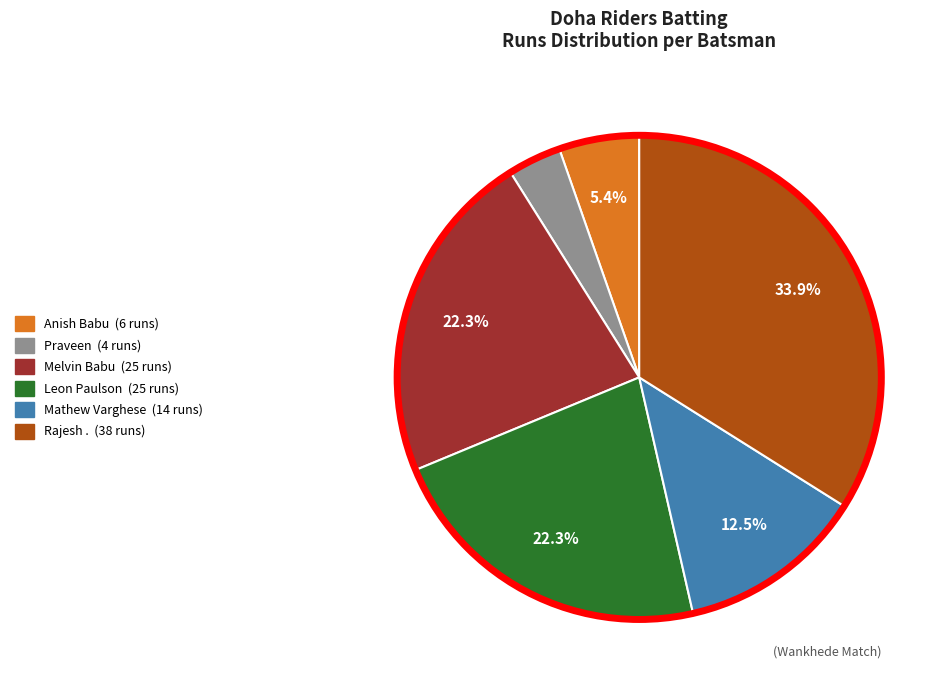

Is there a majority slice in this chart?

No